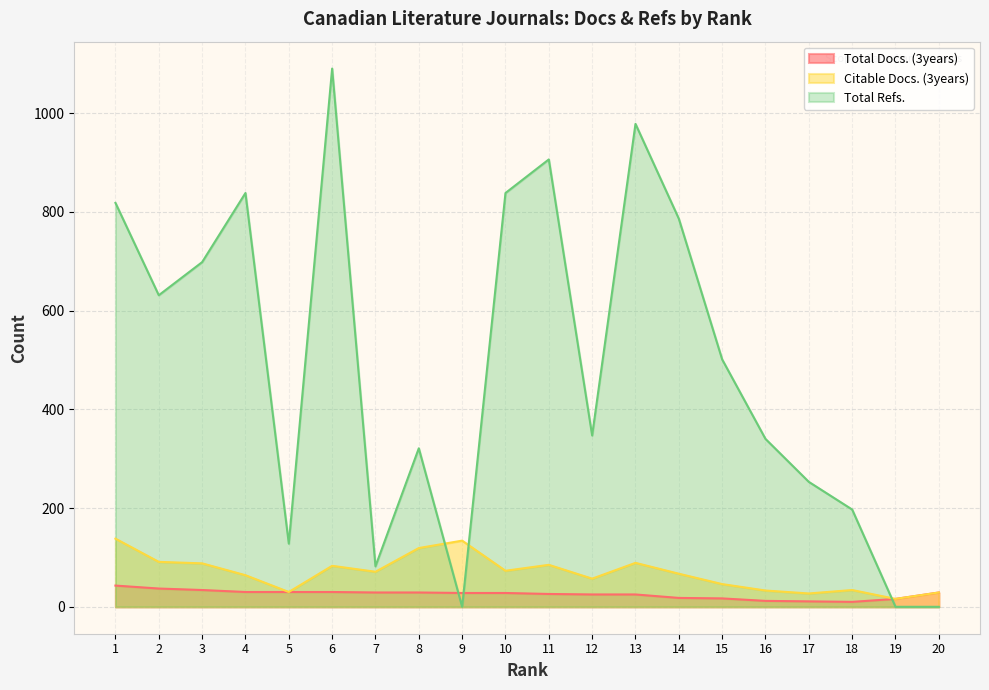

Between 11 and 4, which is larger?

4